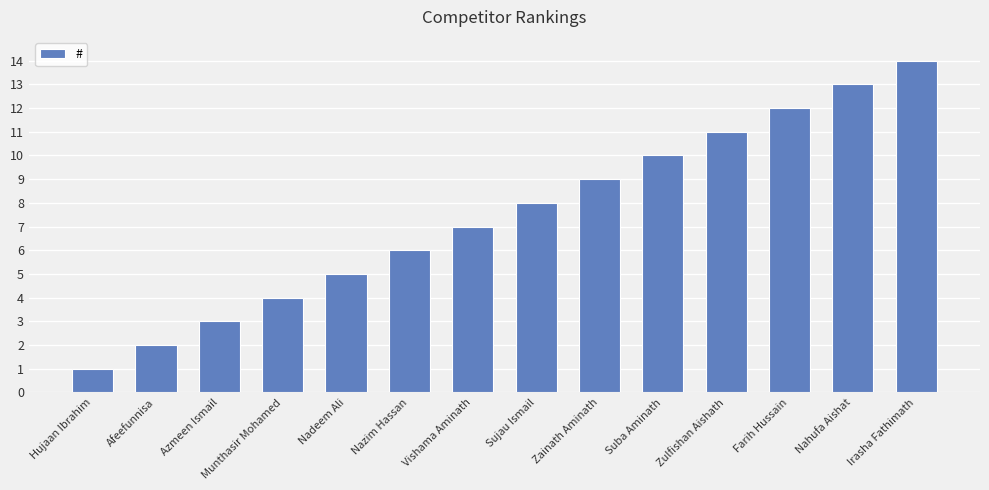

Is it true that the value at Azmeen Ismail is 4?

False